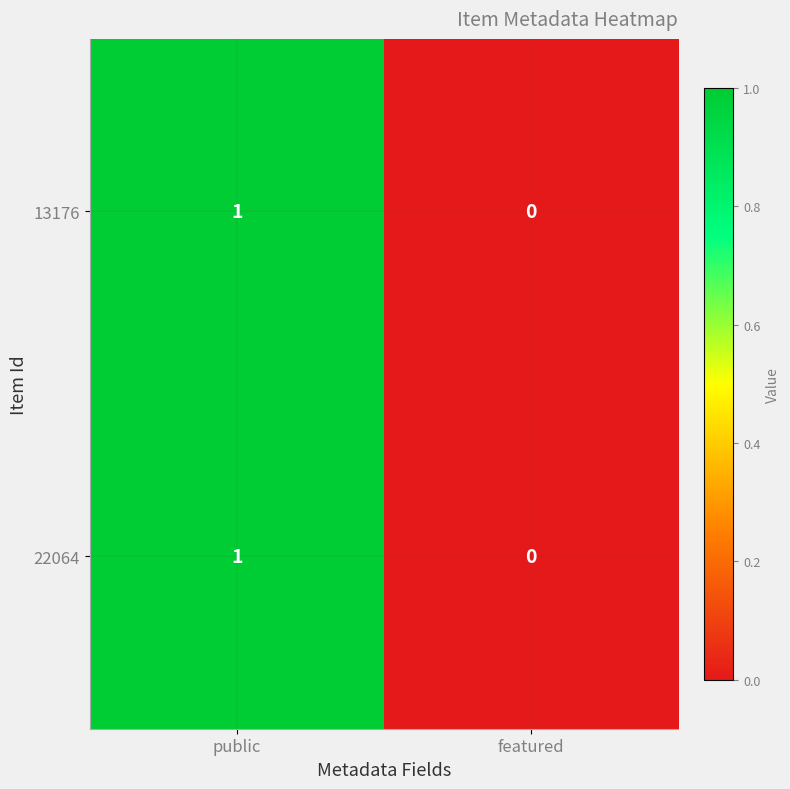

The value of 22064 at featured is 0. True or false?

True